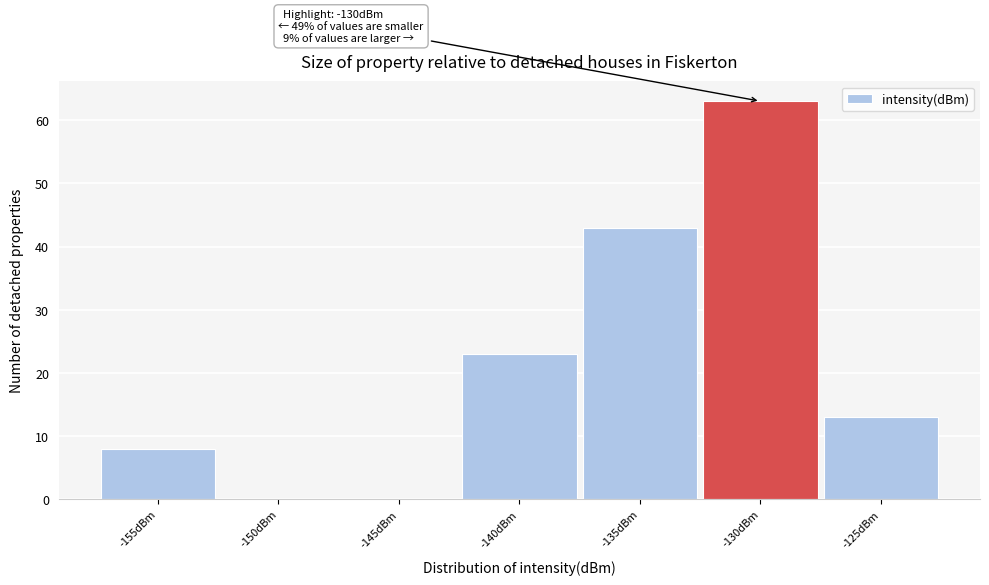

Reading right to left, list all the values displayed in this chart.

-125dBm=13	-130dBm=63	-135dBm=43	-140dBm=23	-145dBm=0	-150dBm=0	-155dBm=8